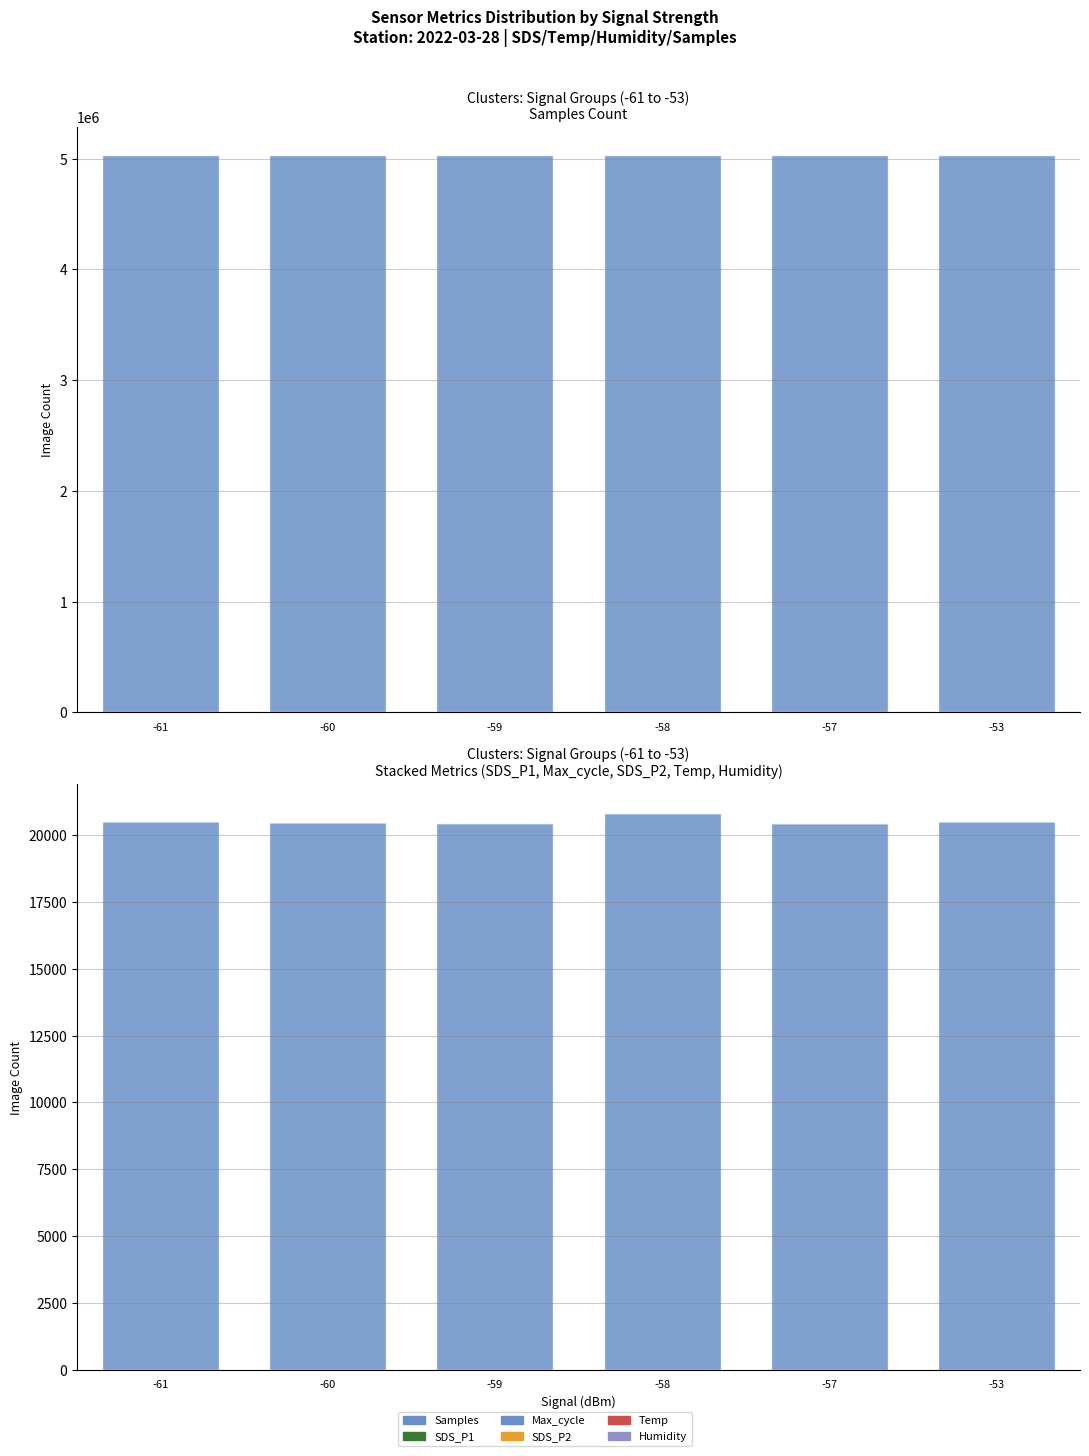

What are all the series names shown in the legend?

Samples, SDS_P1, Max_cycle, SDS_P2, Temp, Humidity